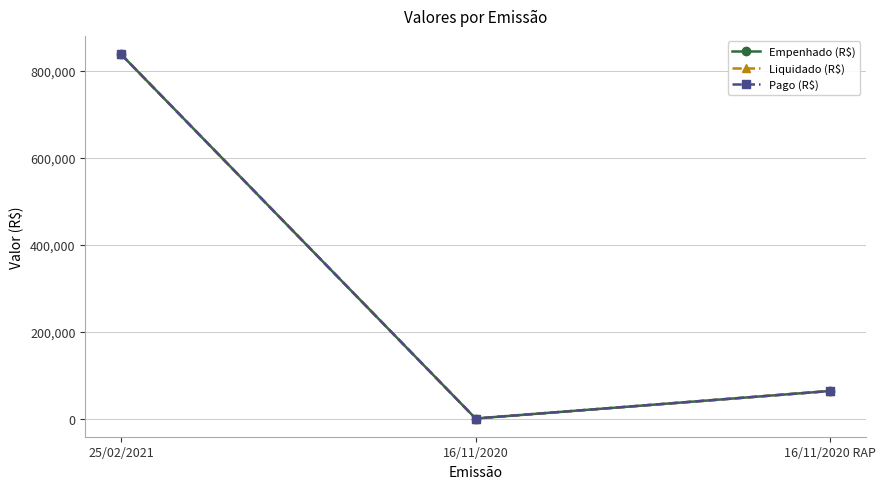

At which label does Pago (R$) first exceed 63405?

25/02/2021